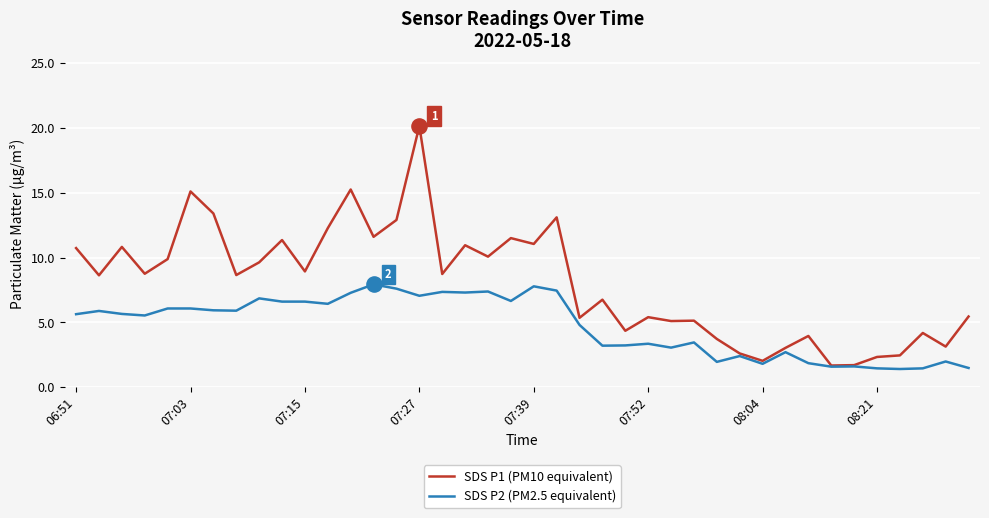

Which series has the largest total across all categories?

SDS P1 (PM10 equivalent)